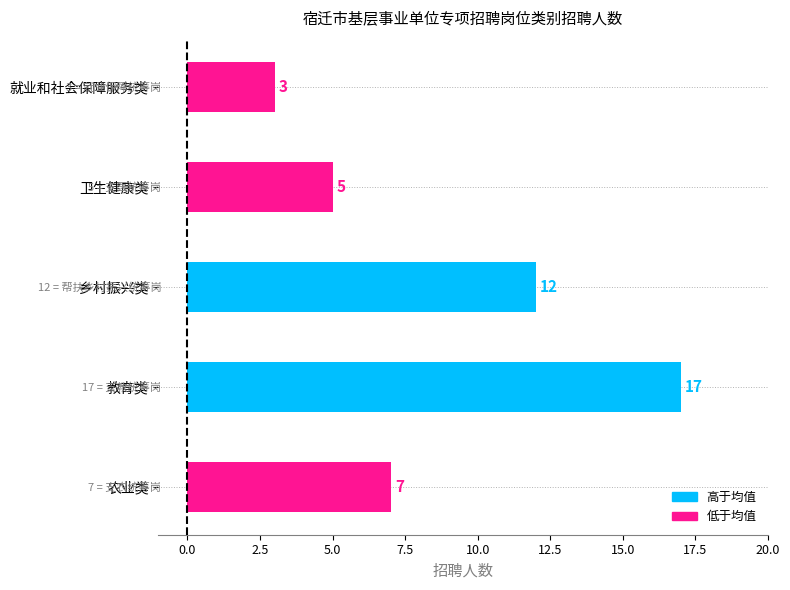

How many bars are there in total?

5